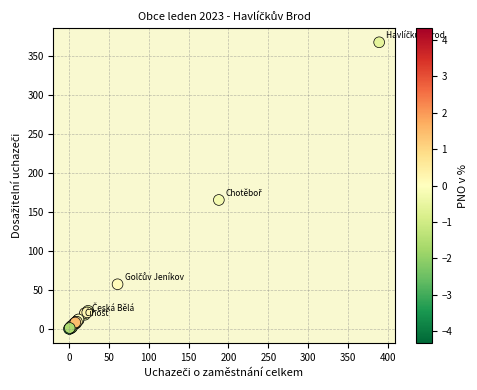

What Y value in the scatter plot is closest to 183?

165